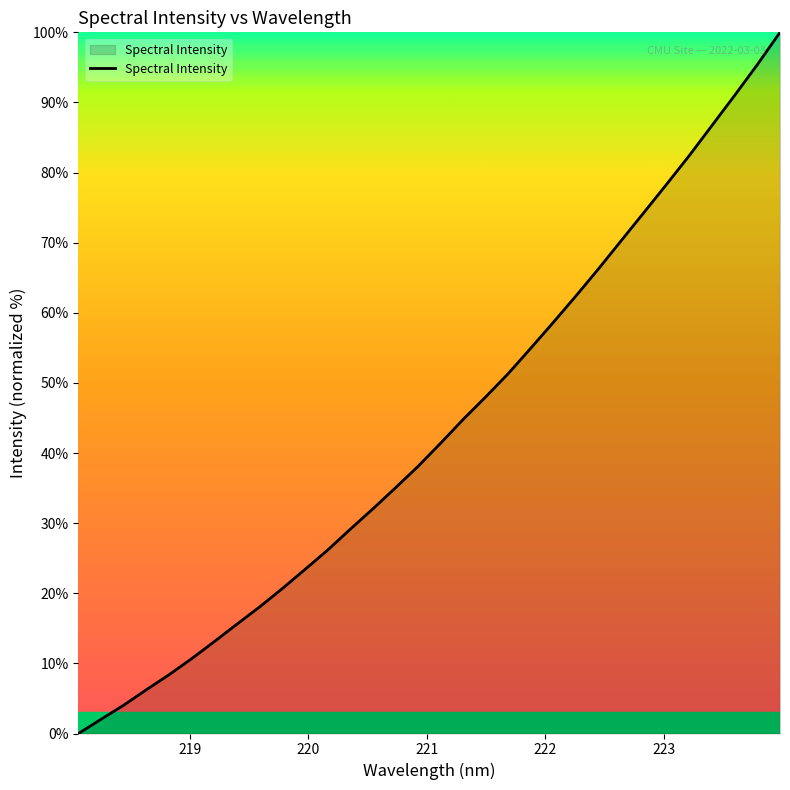

What is the difference between the maximum and minimum values?

100.0